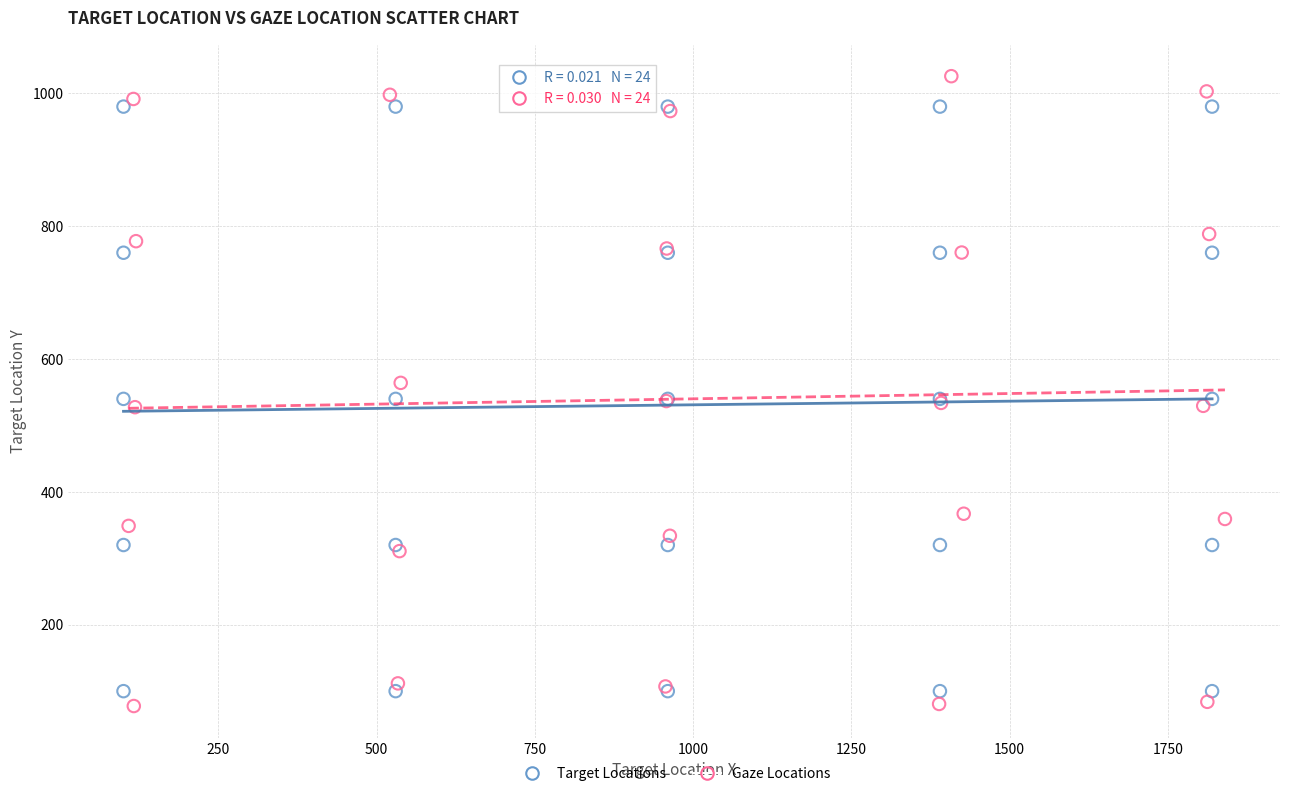

Which series reaches the minimum Y coordinate?

Gaze Locations